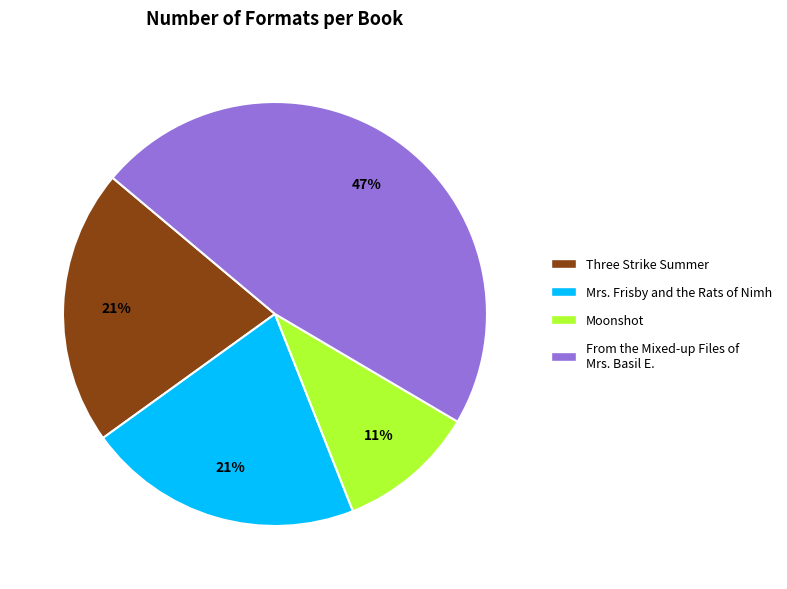

Is Moonshot the majority of the pie?

No